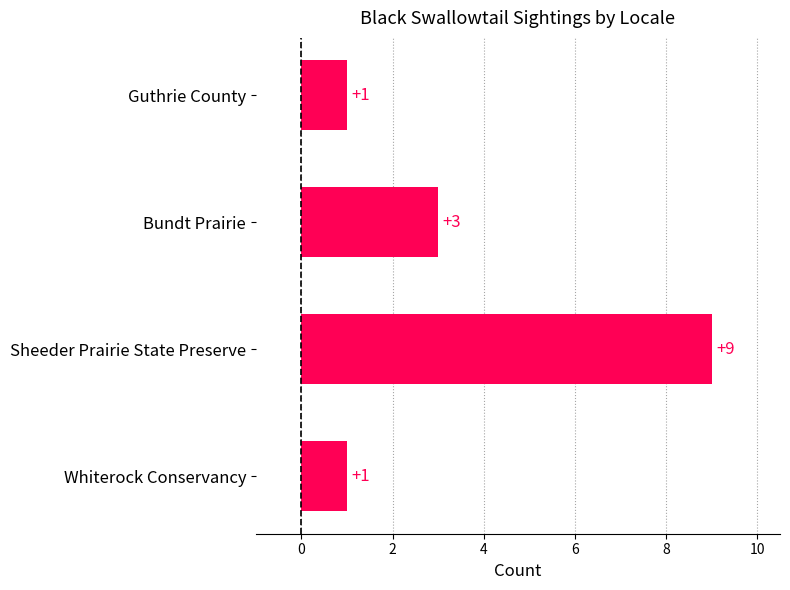

The chart shows a value of 3 at Bundt Prairie. True or false?

True